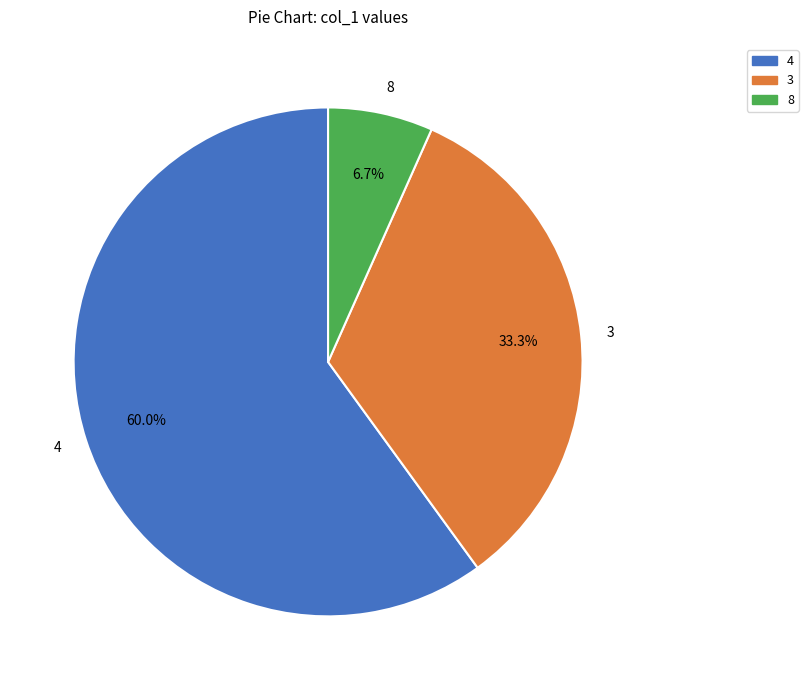

The 8 slice represents 7% of the pie. True or false?

True